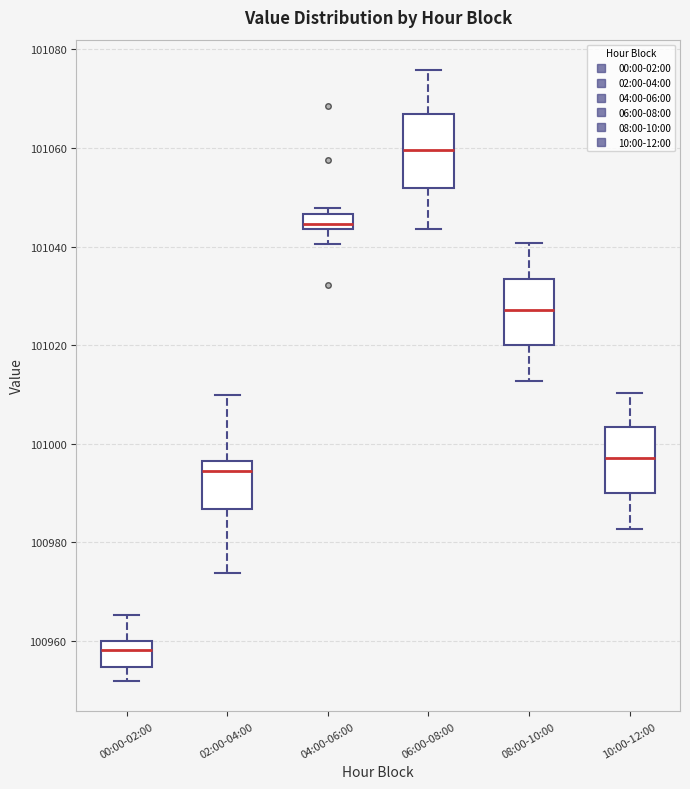

Where does the lower whisker of the box for 02:00-04:00 end on the y-axis? The values are not printed on the chart, so give them approximately, as read against the axis.

100974